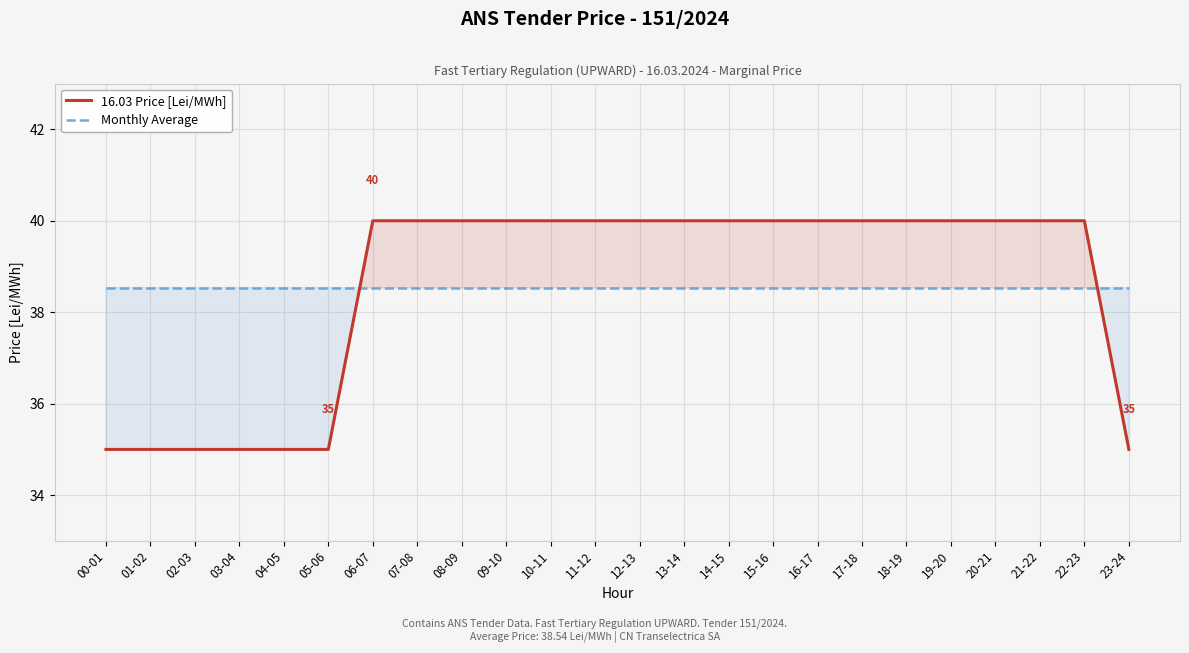

Is the value of 16.03 Price [Lei/MWh] at 09-10 greater than the value of Monthly Average at 03-04?

Yes